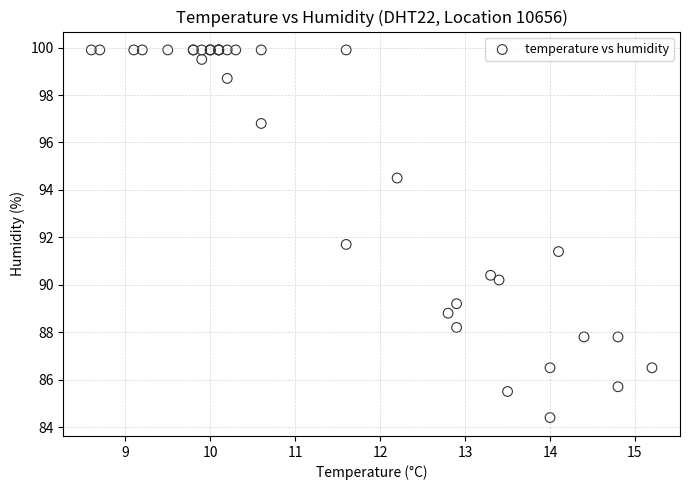

What Y value in the scatter plot is closest to 92?

91.7